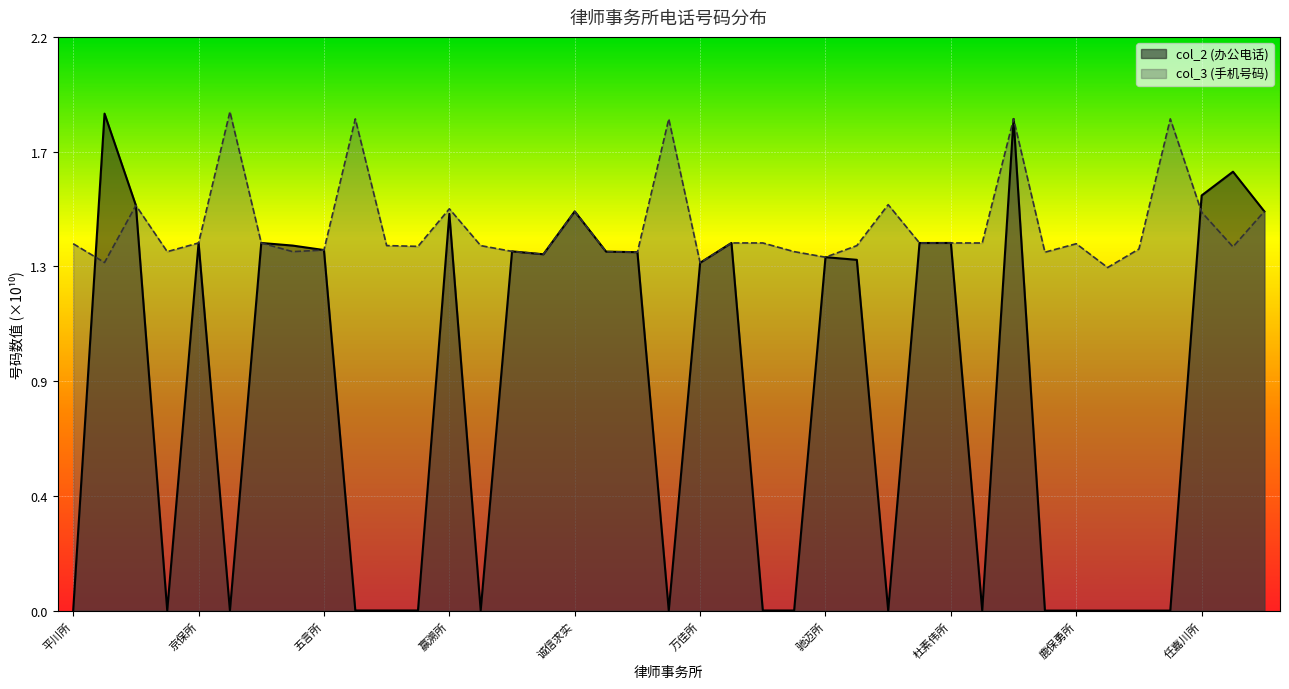

At which category does col_3 reach its first local valley?

创客所